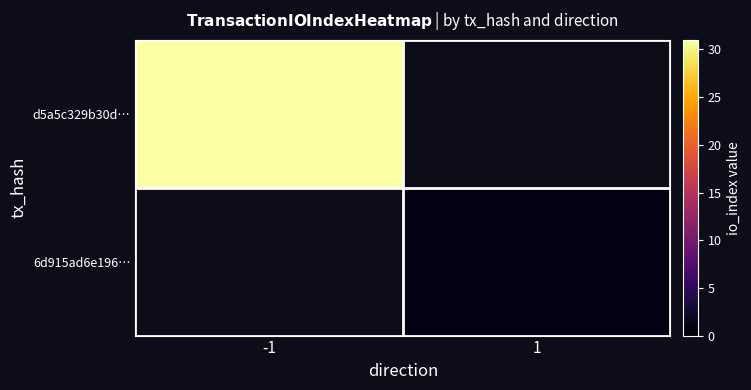

Rank the series by their maximum value, from highest to lowest.

d5a5c329b30d…, 6d915ad6e196…